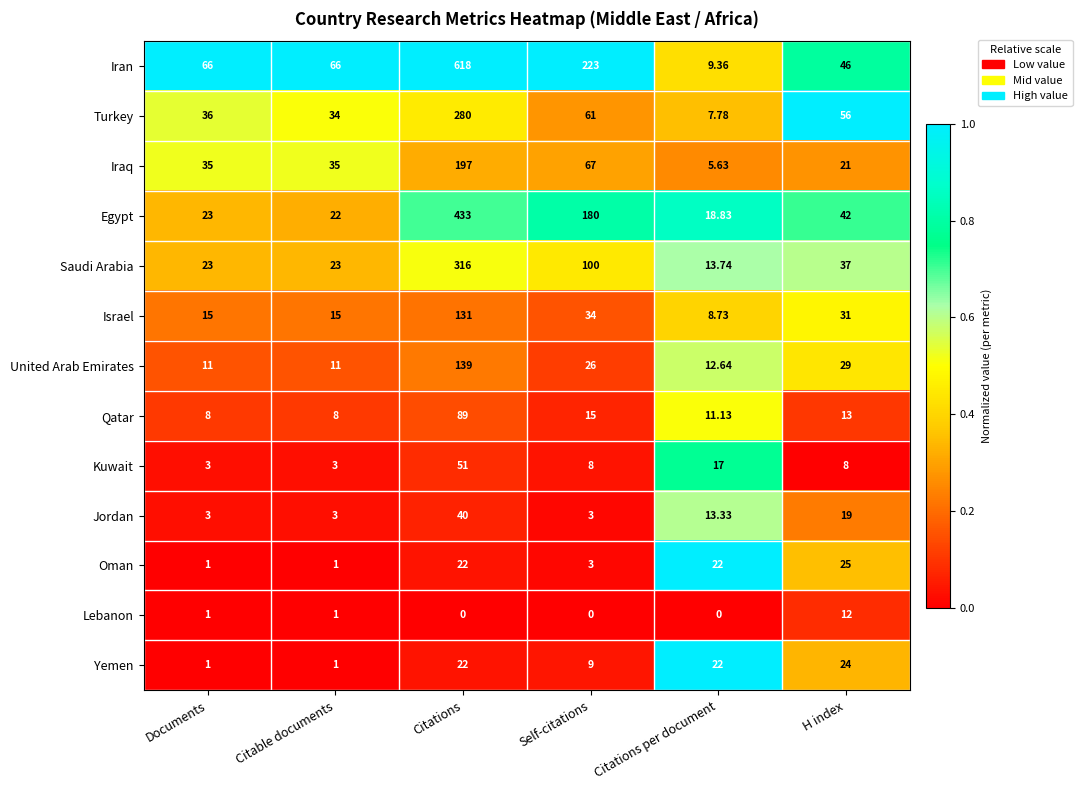

At which category is the sum across all series the highest?

Citations